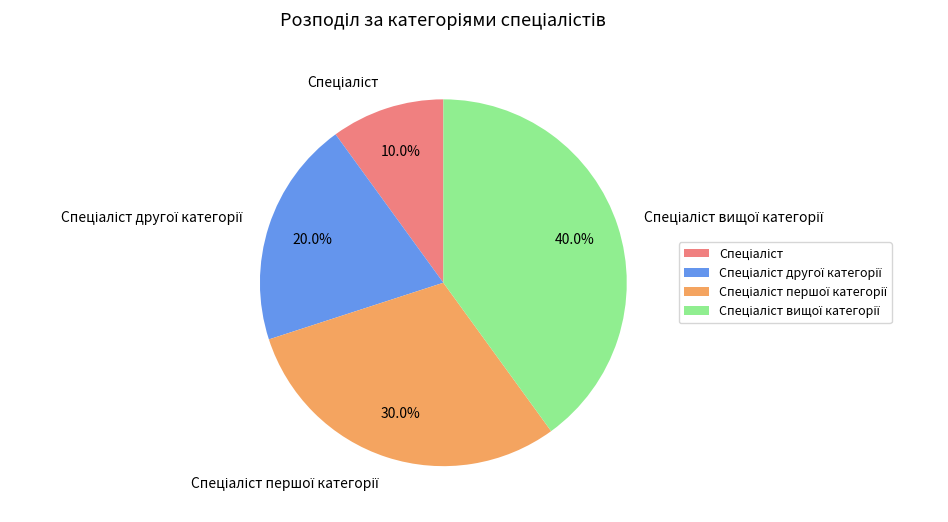

Is there any slice that represents more than half of the pie?

No